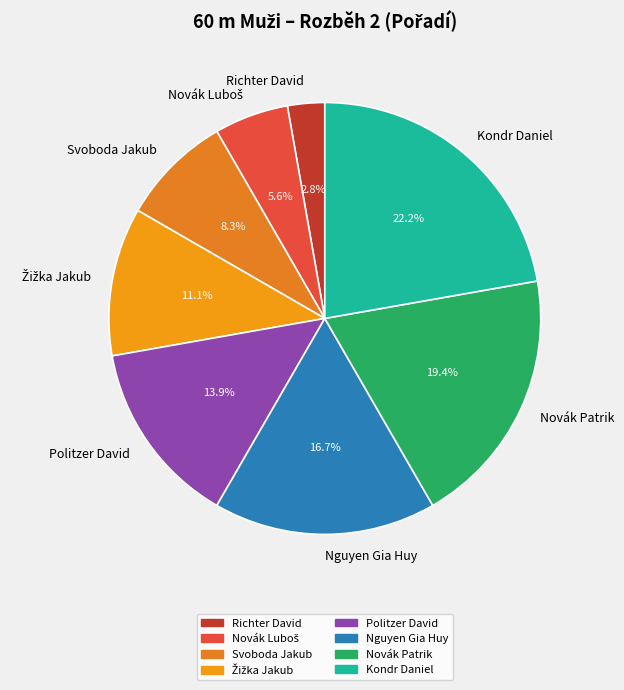

Does Richter David represent more than half of the total?

No